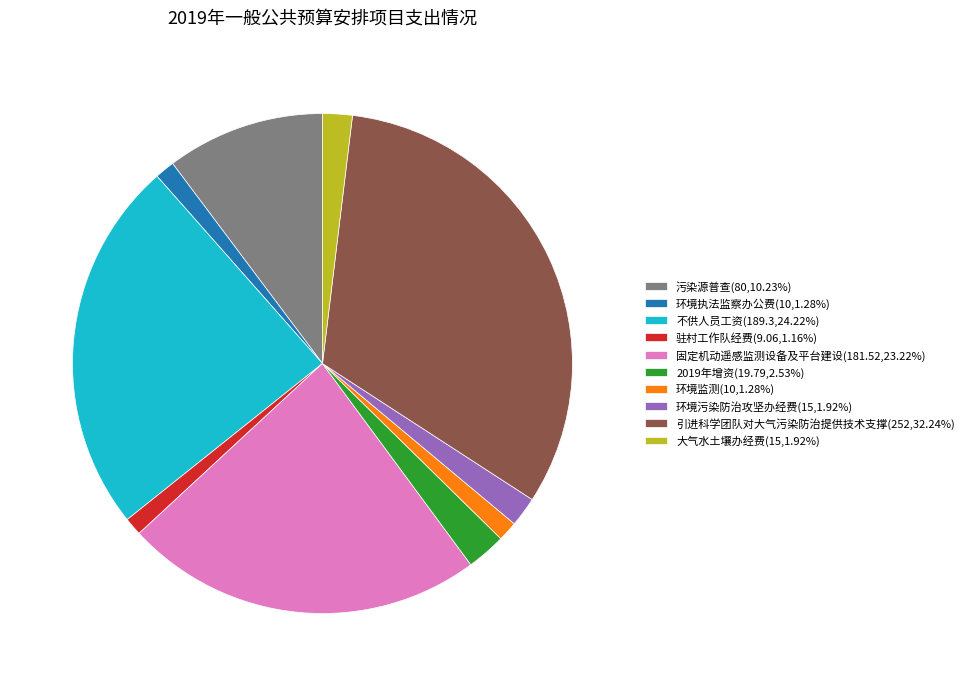

Combined, do 污染源普查 and 驻村工作队经费 account for over 50%?

No